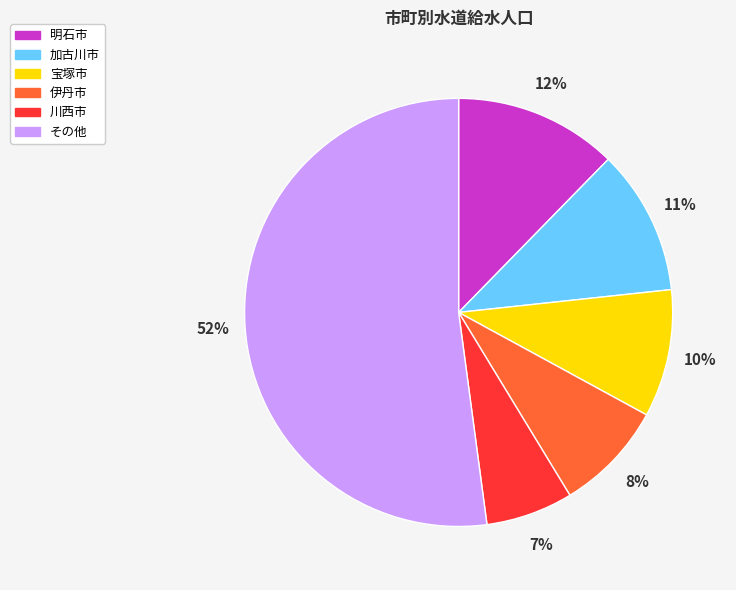

To the nearest percent, what is the combined percentage of 宝塚市 and 明石市?

22%